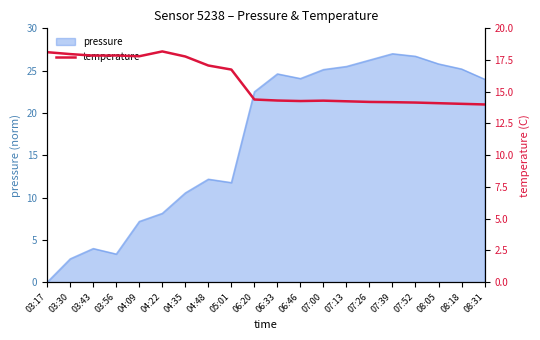

List the labels in order of value, smallest first.

08:31, 08:18, 08:05, 07:52, 07:39, 07:26, 07:13, 06:46, 07:00, 06:33, 06:20, 05:01, 04:48, 04:35, 04:09, 03:43, 03:56, 03:30, 03:17, 04:22